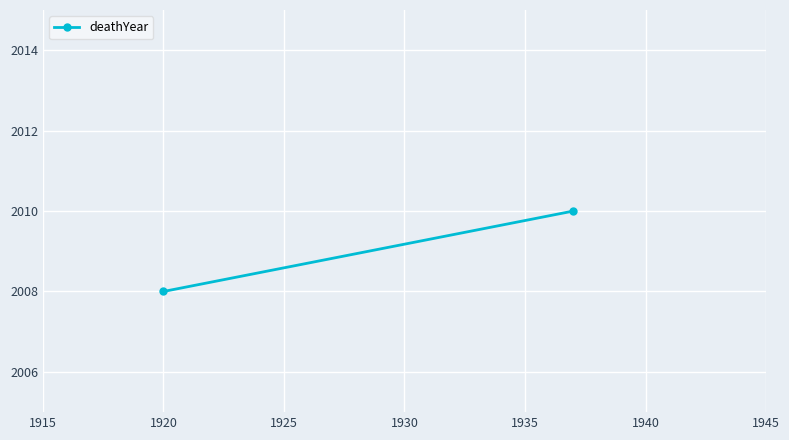

What is the value of the 2nd point from the left?

2010